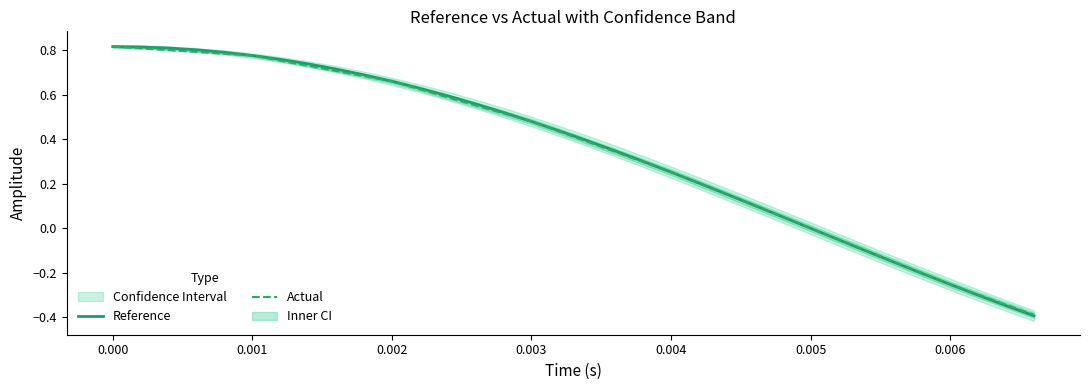

How many values in the Reference series are below 0?

8